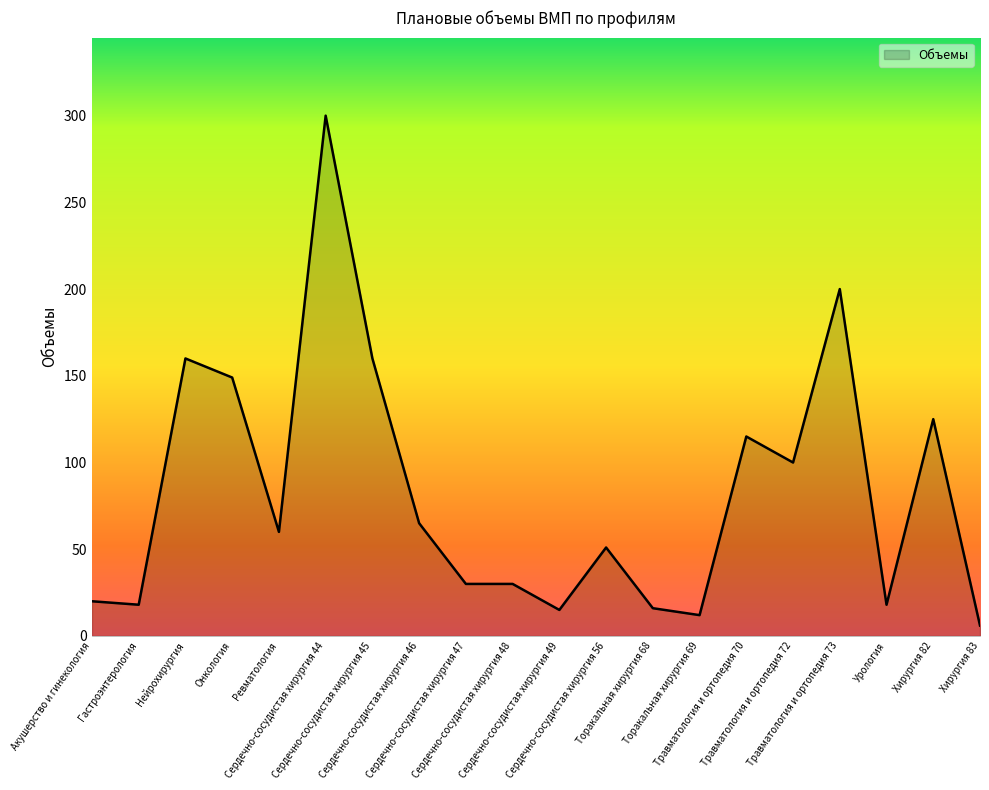

Between Сердечно-сосудистая хирургия 45 and Хирургия 83, which is larger?

Сердечно-сосудистая хирургия 45